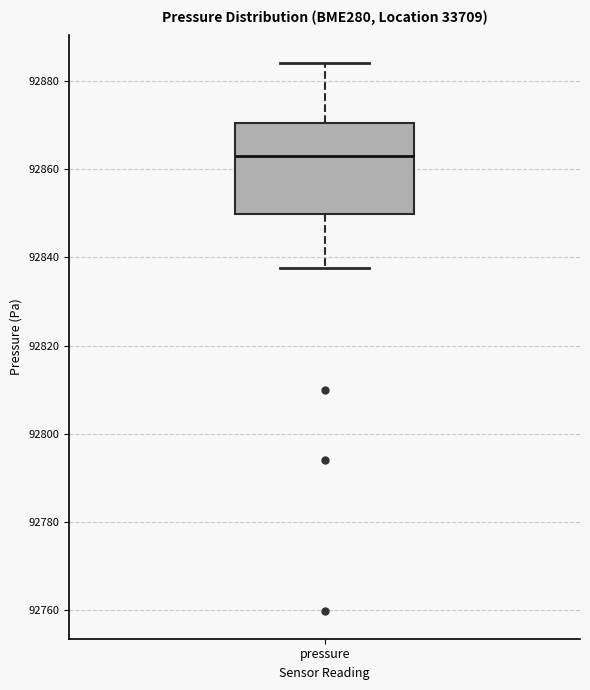

Read this box plot against the y-axis: the position of the median line, the range covered by the box, and the ends of both whiskers. The values are not printed on the chart, so give them approximately, as read against the axis.

median 92862, box 92850 to 92870, whiskers 92838 to 92884